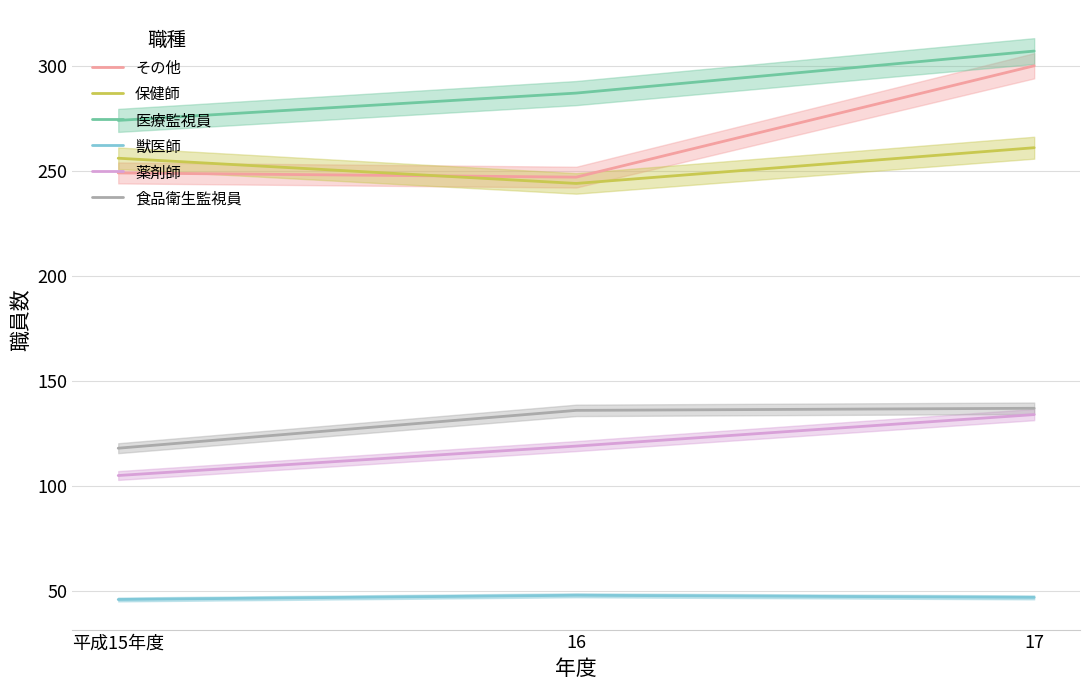

Reading left to right, what are all the values shown in this chart?

その他: 249	247	300
保健師: 256	244	261
医療監視員: 274	287	307
獣医師: 46	48	47
薬剤師: 105	119	134
食品衛生監視員: 118	136	137